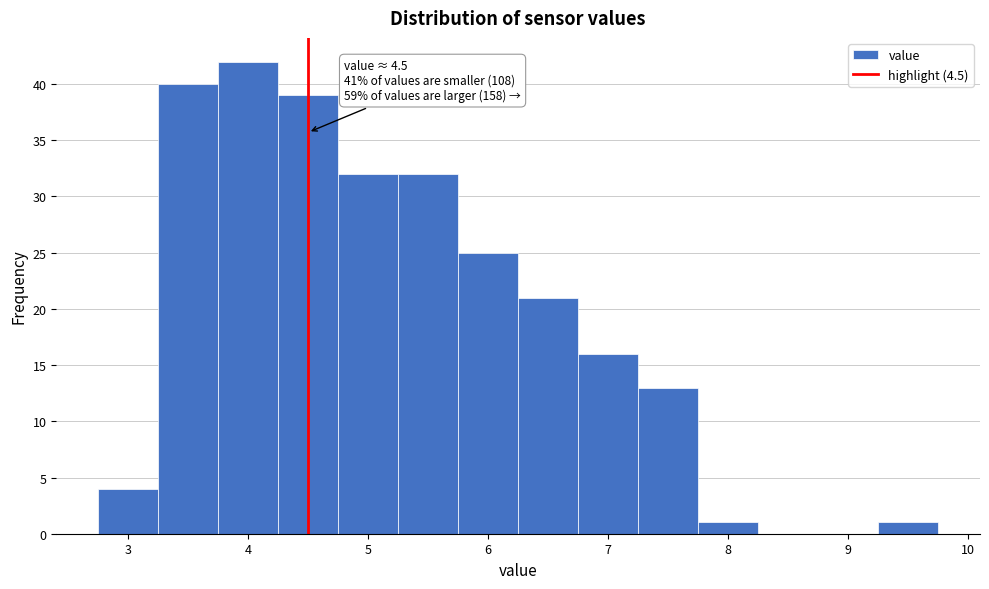

Which range on the x-axis has the tallest bar?

3.75 to 4.25